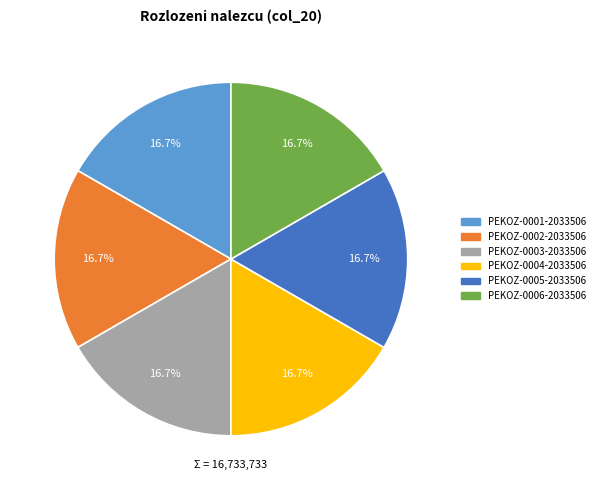

What percentage is the PEKOZ-0002-2033506 slice, to the nearest percent?

17%